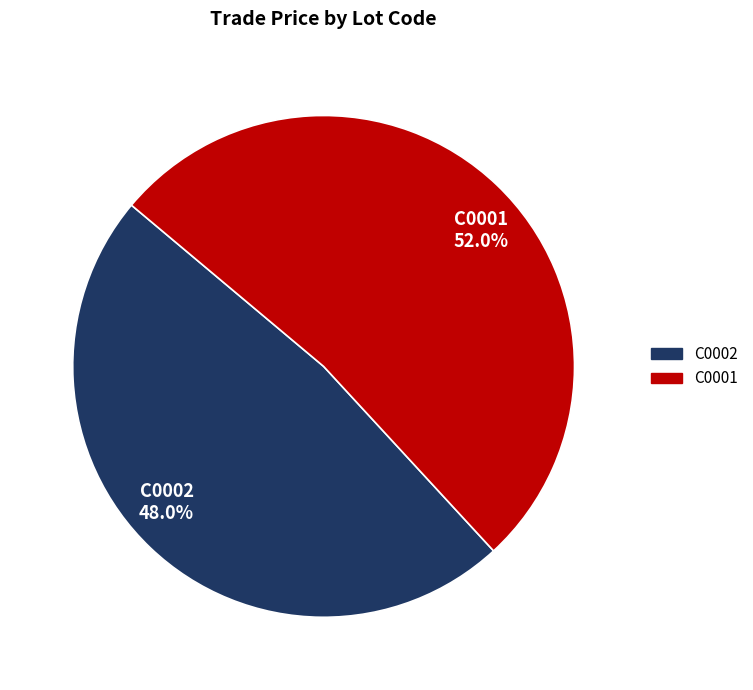

How much of the chart is everything except C0001?

48.0%